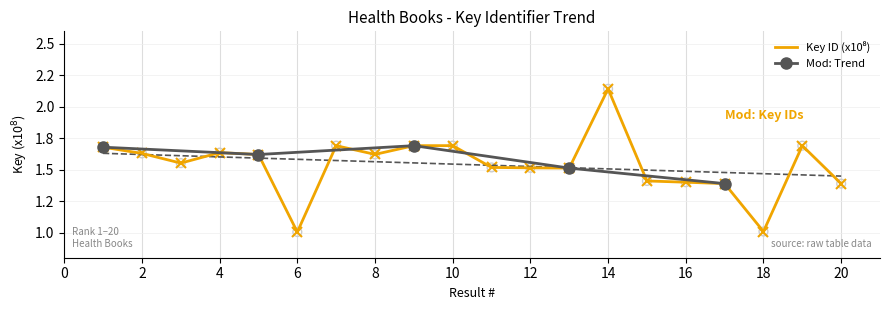

Which has a higher value, 8 or 11?

8